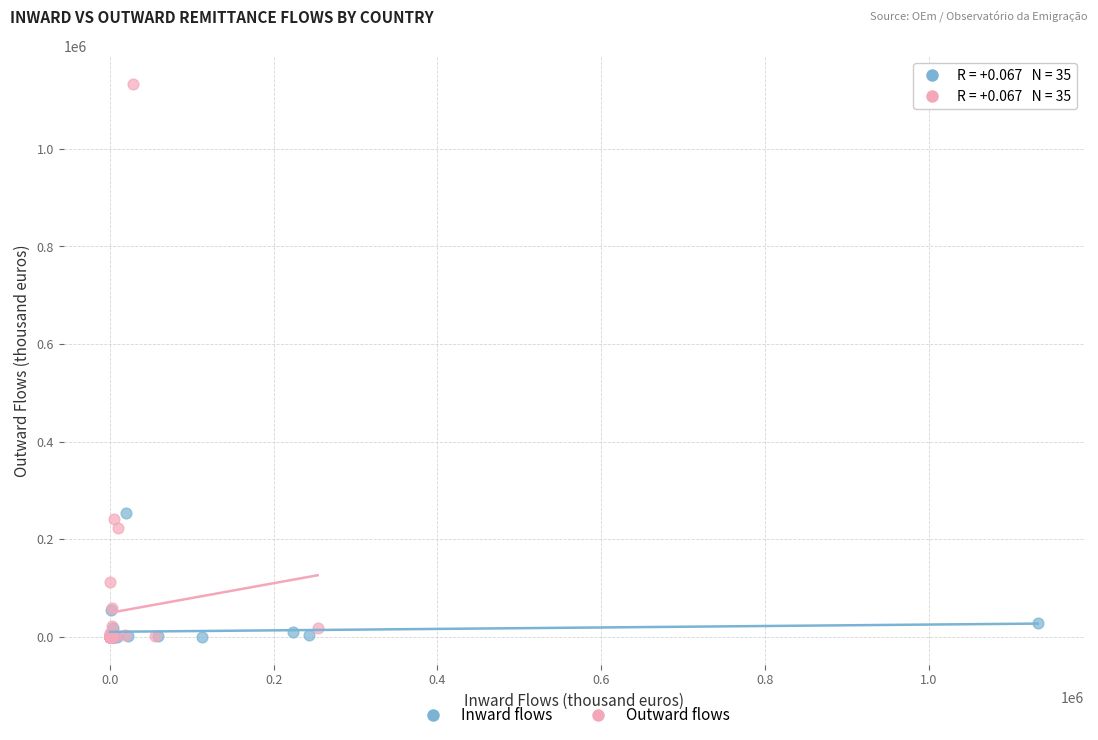

Which series reaches the maximum Y coordinate?

Outward flows